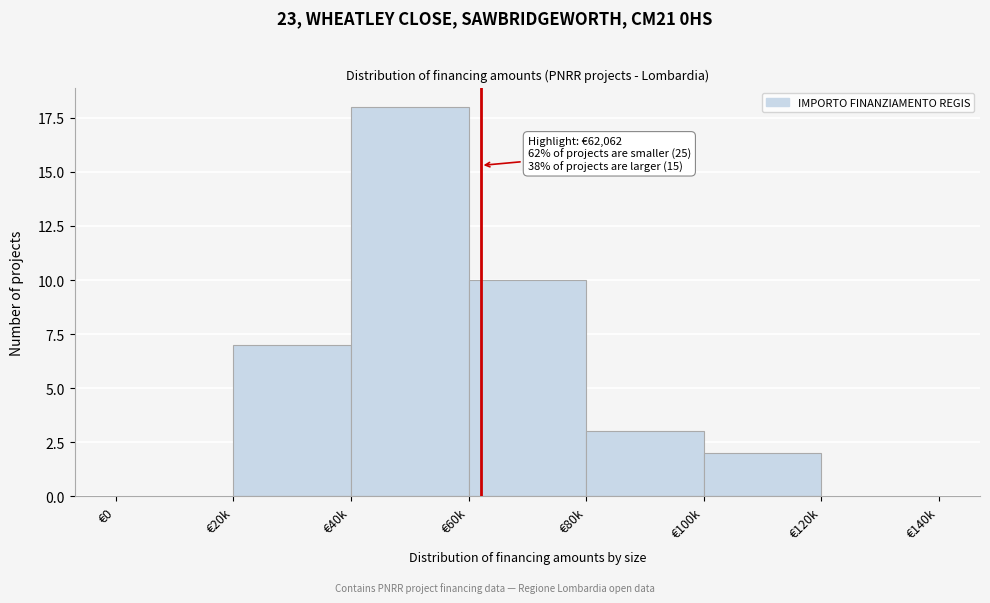

Reading left to right, what are all the values shown in this chart?

€0=0	€20k=7	€40k=18	€60k=10	€80k=3	€100k=2	€120k=0